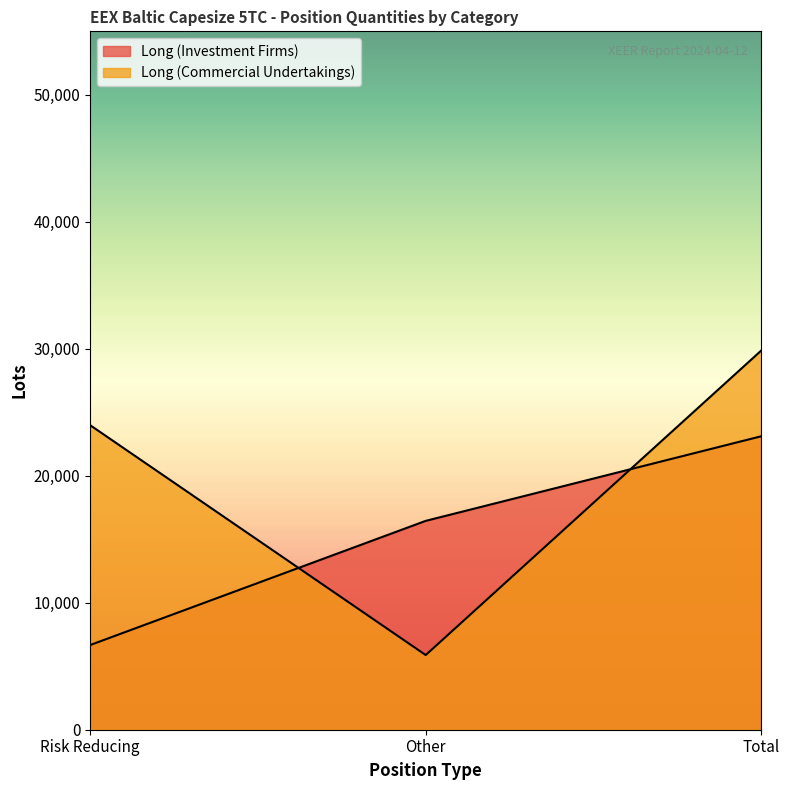

How many data points in Long (Investment Firms) are above 16447?

2